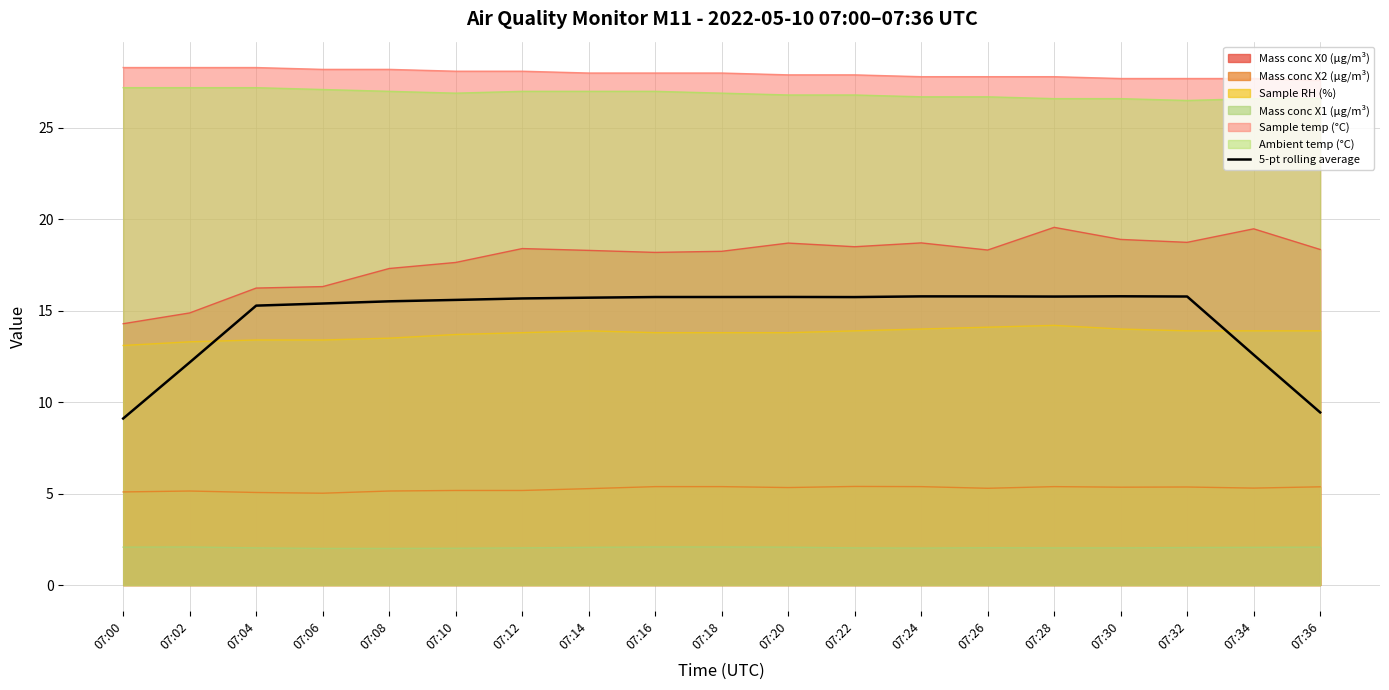

Between 07:02 and 07:26, which series saw the biggest shift?

5-pt rolling average